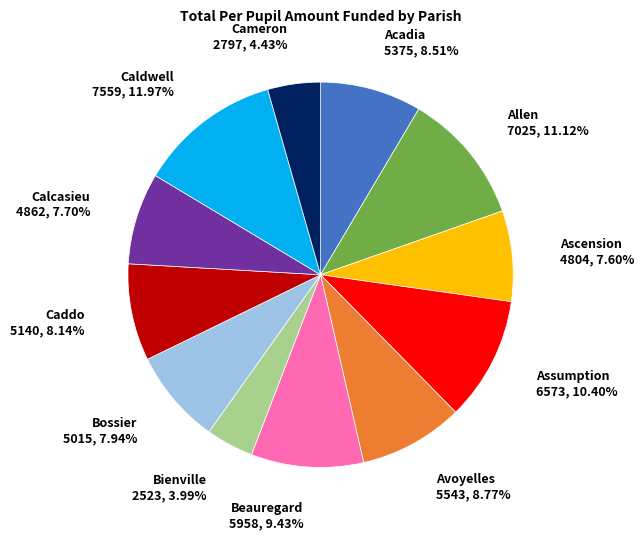

To the nearest percent, what is the difference between the Beauregard and Calcasieu slice percentages?

2%